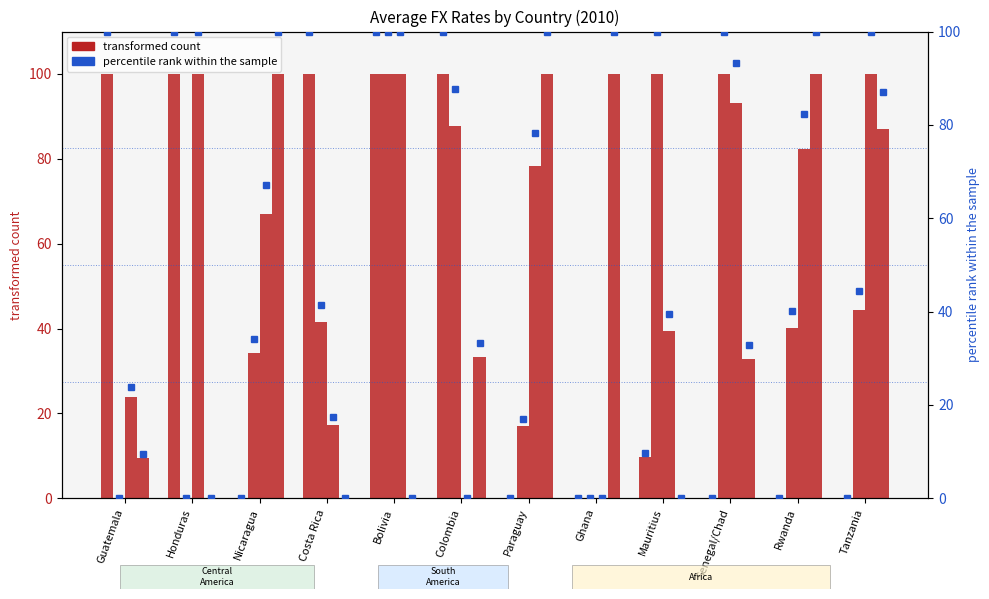

How many values in the Q2 2010 series exceed 41?

6